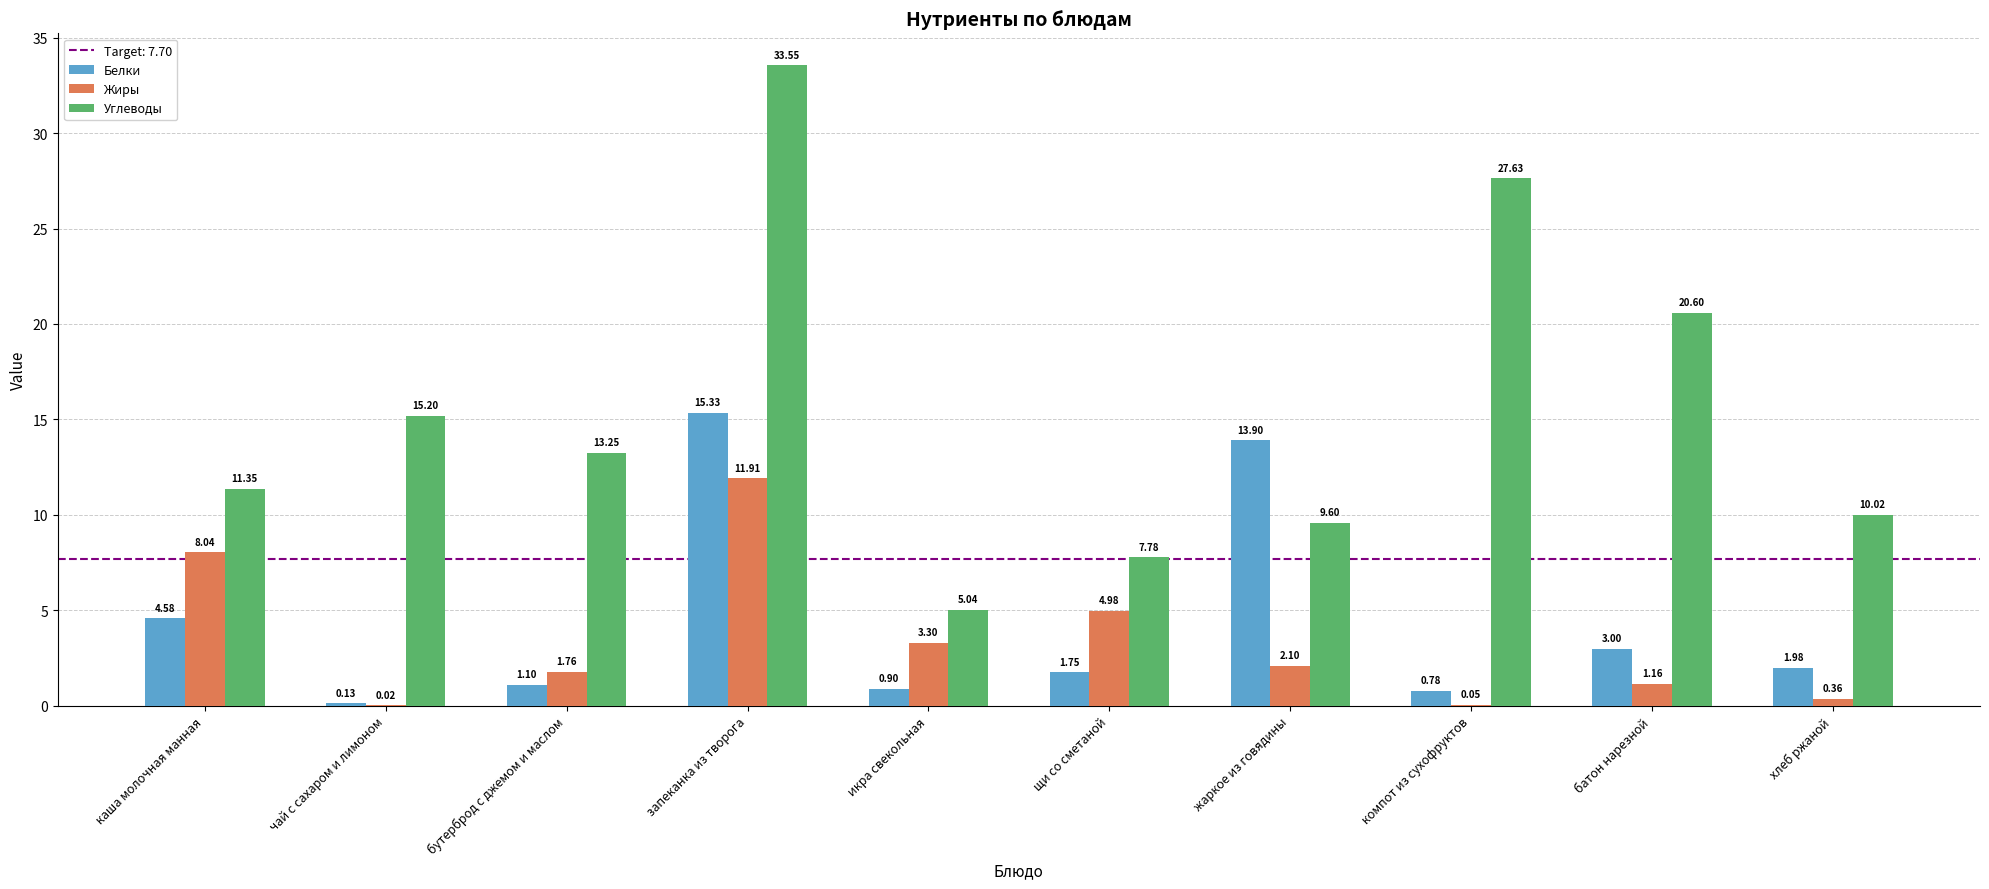

Is the value of Белки at запеканка из творога greater than the value of Жиры at хлеб ржаной?

Yes